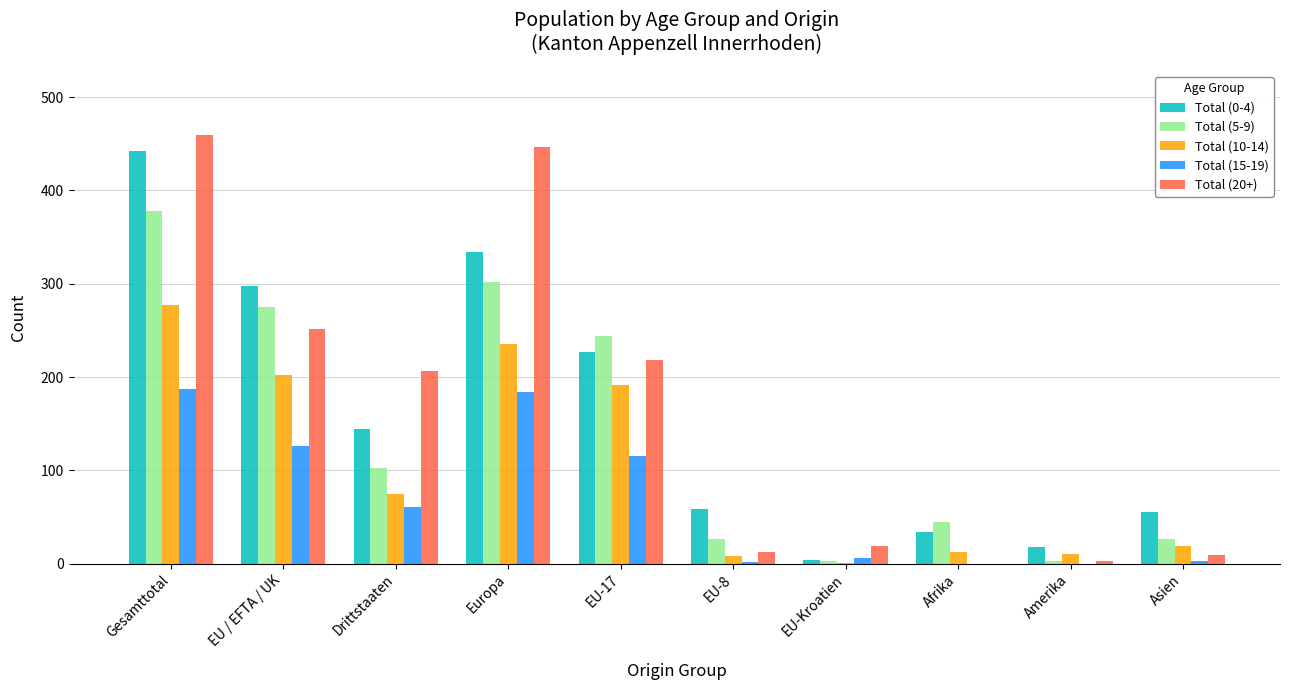

What is the total value across all series at Afrika?

92